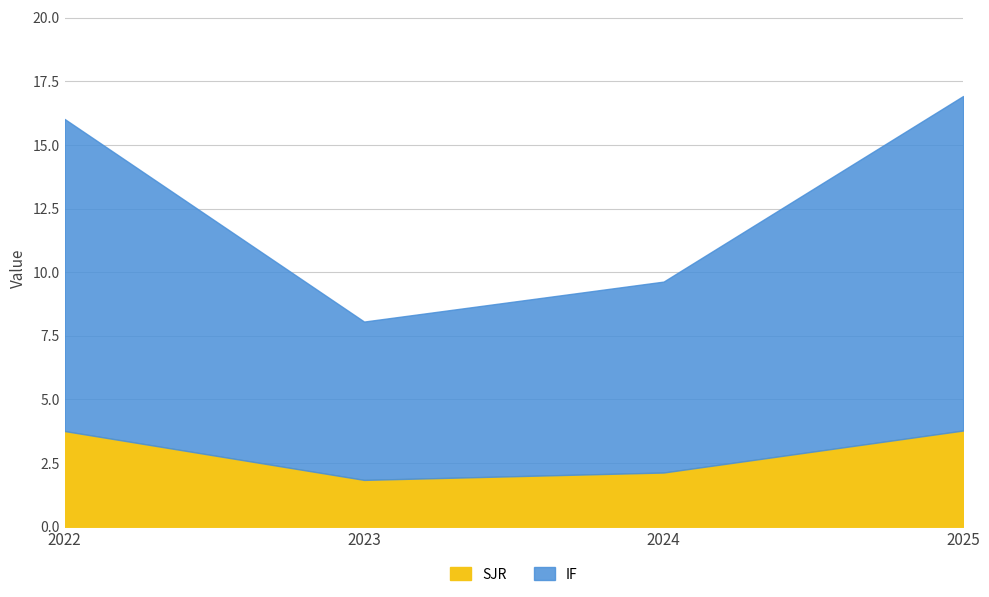

How many distinct data groups are displayed?

2